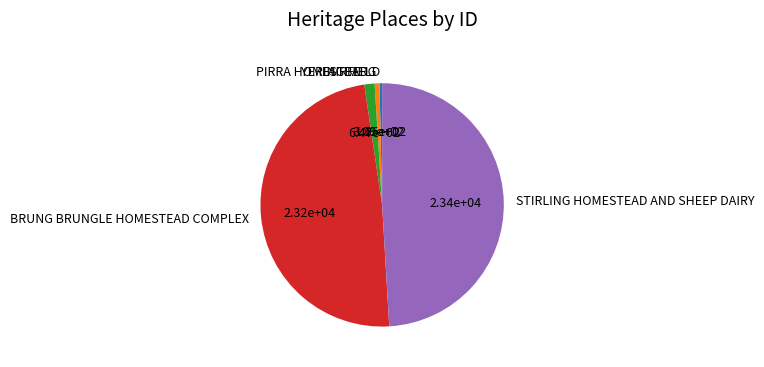

Between FAIRFIELD and PIRRA HOMESTEAD, which is larger?

PIRRA HOMESTEAD